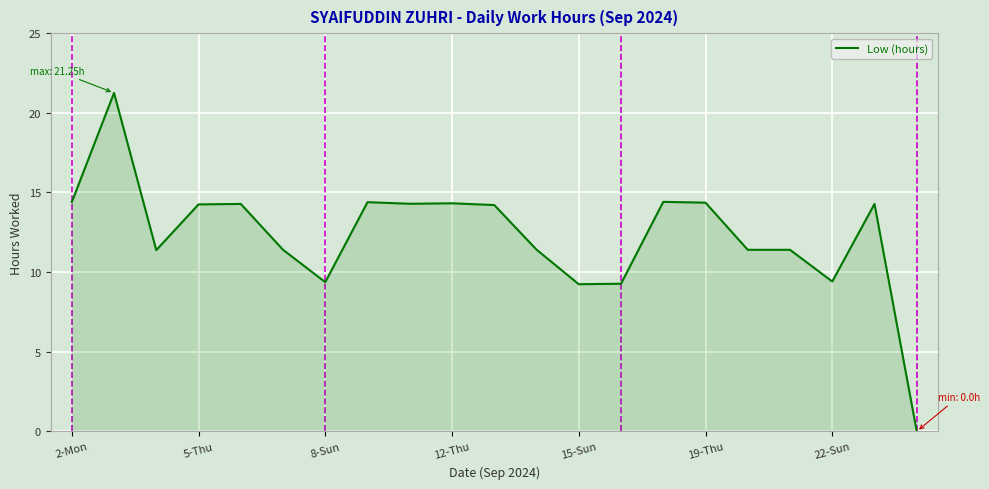

Does the chart display data point markers on the line(s)?

No